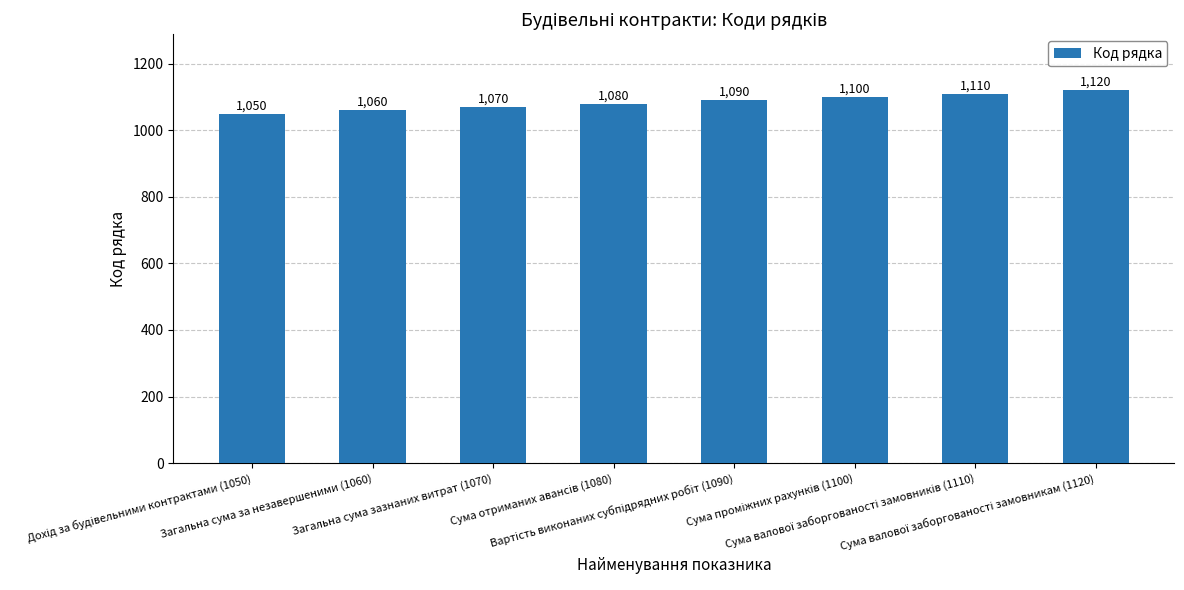

What is the smallest value displayed?

1050